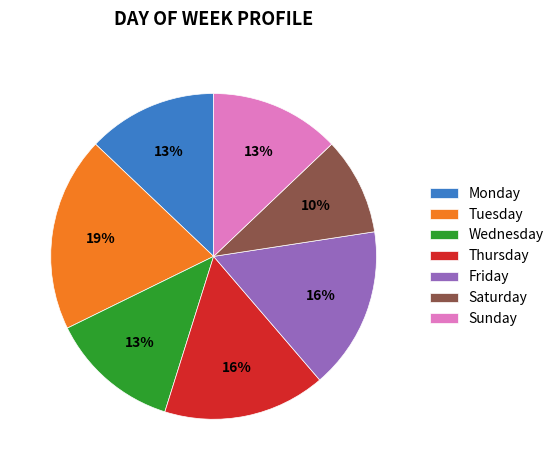

What is the largest slice in the pie chart?

Tuesday